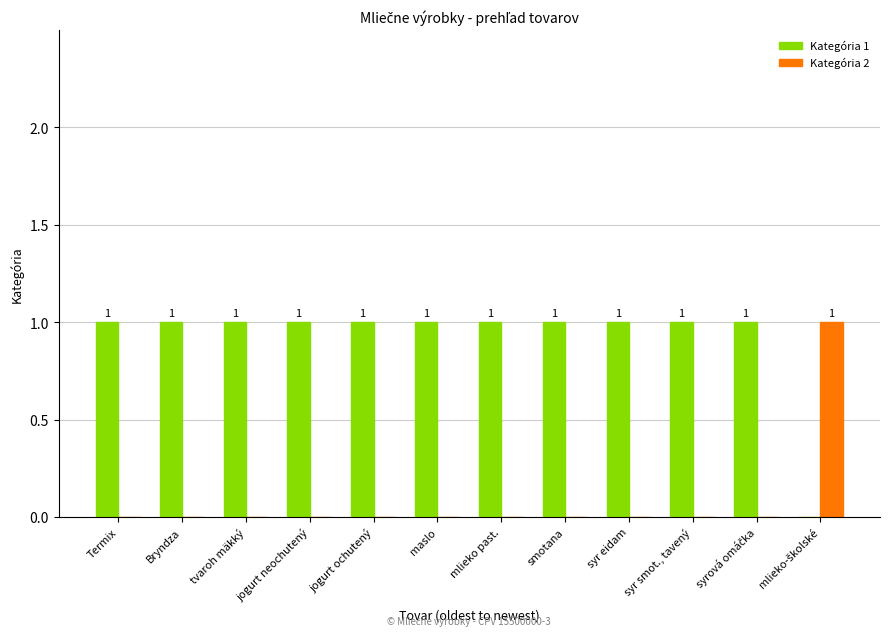

Is the value of Kategória 2 at maslo greater than the value of Kategória 1 at Termix?

No